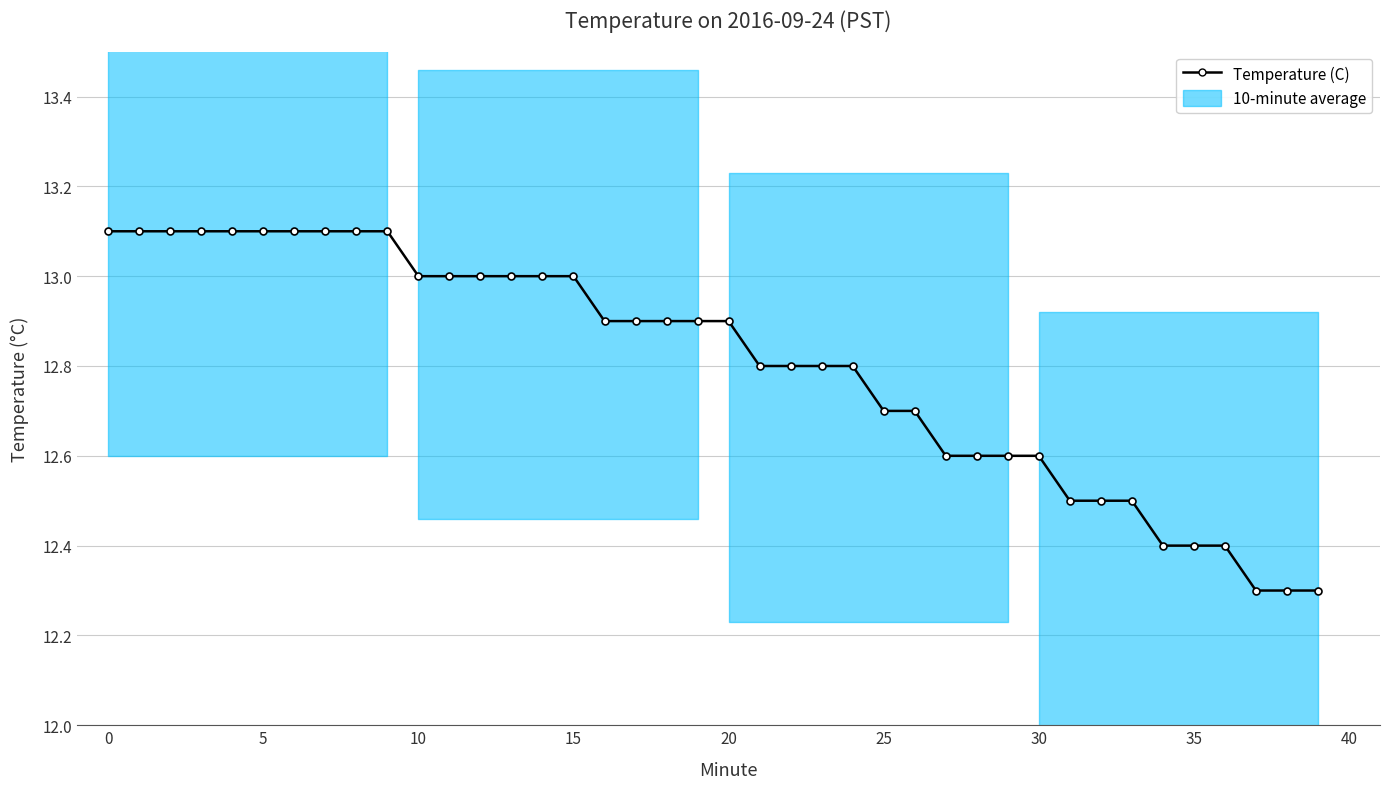

What is the label of the 38th point from the left?

37